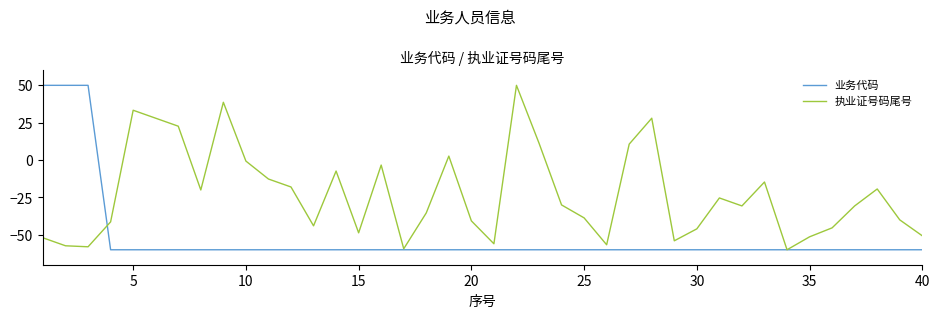

True or false: 执业证号码尾号 has more than 0 points higher than both neighbors.

True